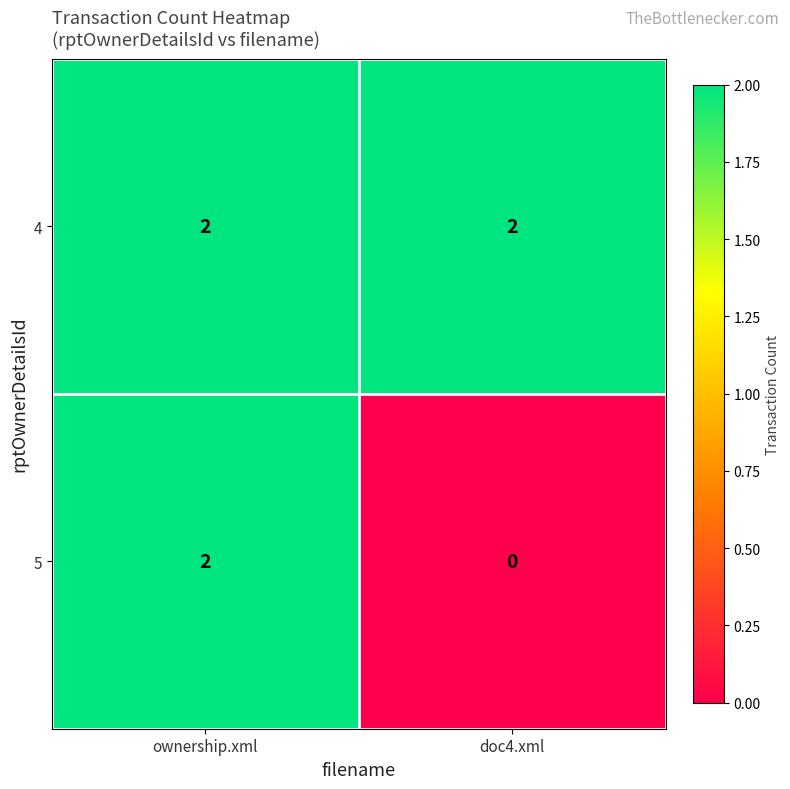

Between ownership.xml and doc4.xml, which series saw the biggest shift?

5